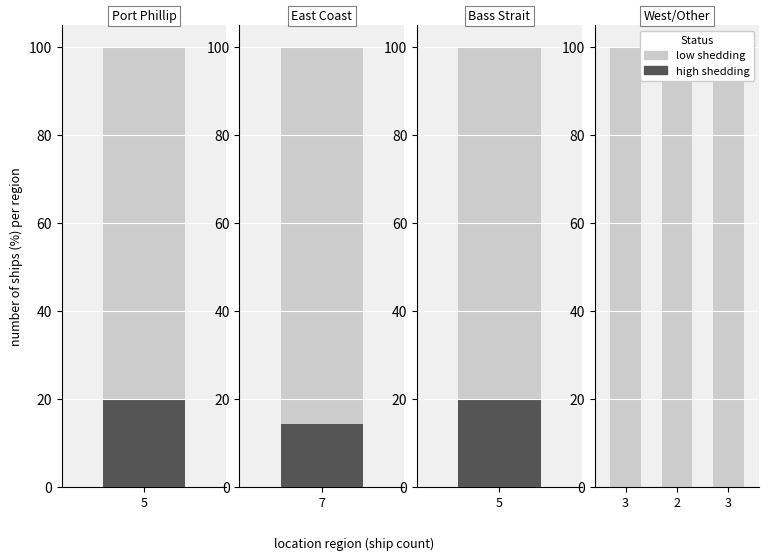

What are all the series names shown in the legend?

high shedding, low shedding